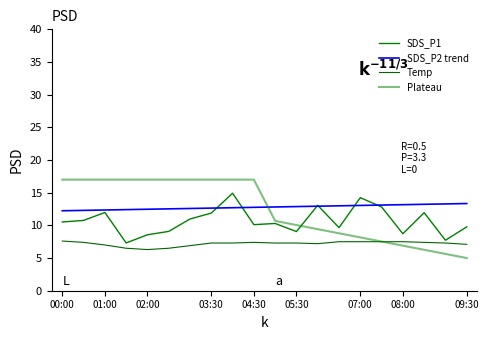

Does the chart have visible grid lines?

No